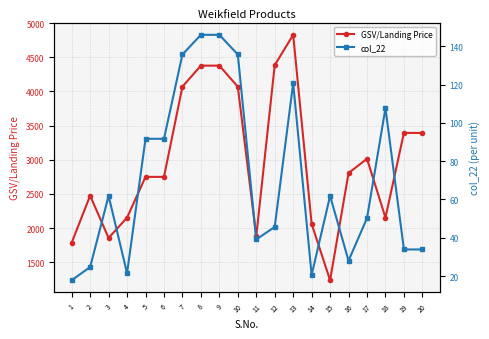

Reading right to left, transcribe all the data shown in this chart.

GSV/Landing Price: 3393.2	3393.2	2153.4	3014.8	2805.9	1237.5	2062.5	4828.8	4385.1	1879.3	4070.0	4378.0	4378.0	4070.0	2750.0	2750.0	2153.4	1856.2	2475.0	1787.5
col_22: 33.9	33.9	107.7	50.2	28.1	61.9	20.6	120.7	45.7	39.1	135.7	145.9	145.9	135.7	91.7	91.7	21.5	61.9	24.8	17.9